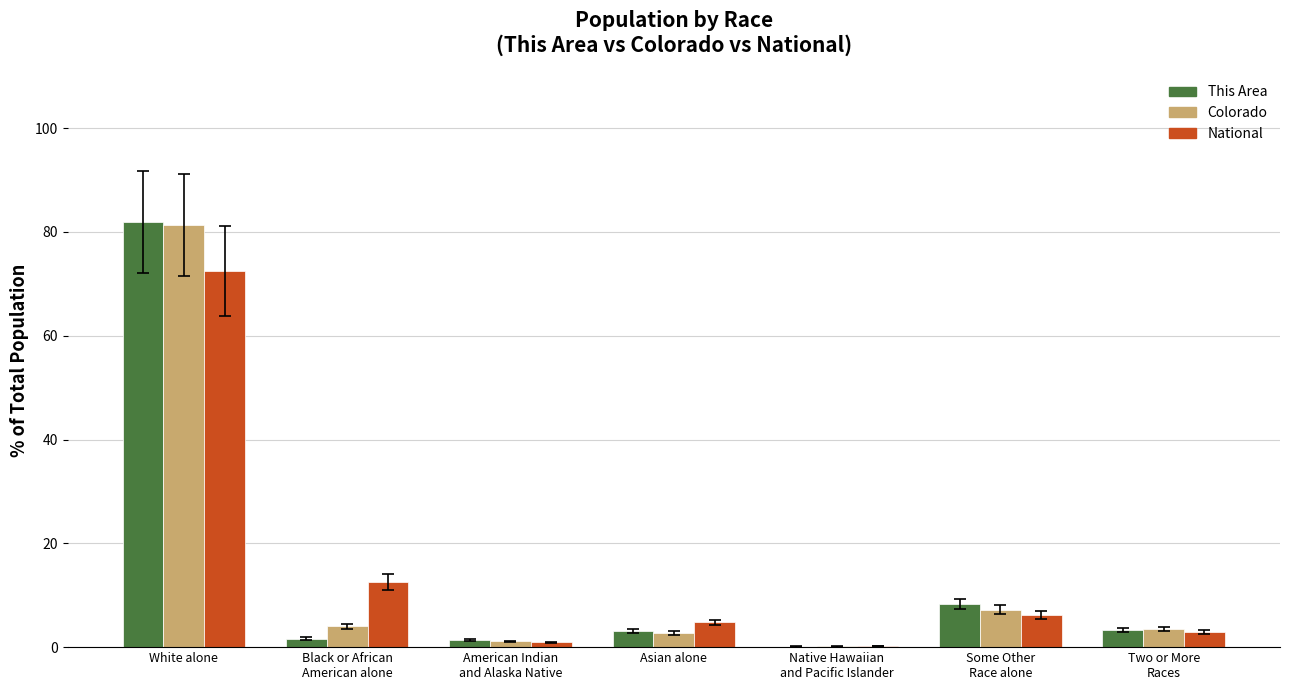

What is the sum of all This Area values?

100.0